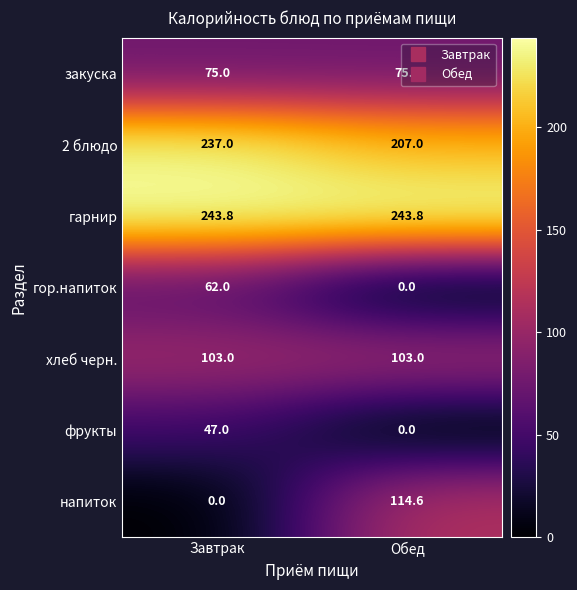

At Завтрак, list the series in order from smallest to largest.

напиток, фрукты, гор.напиток, закуска, хлеб черн., 2 блюдо, гарнир